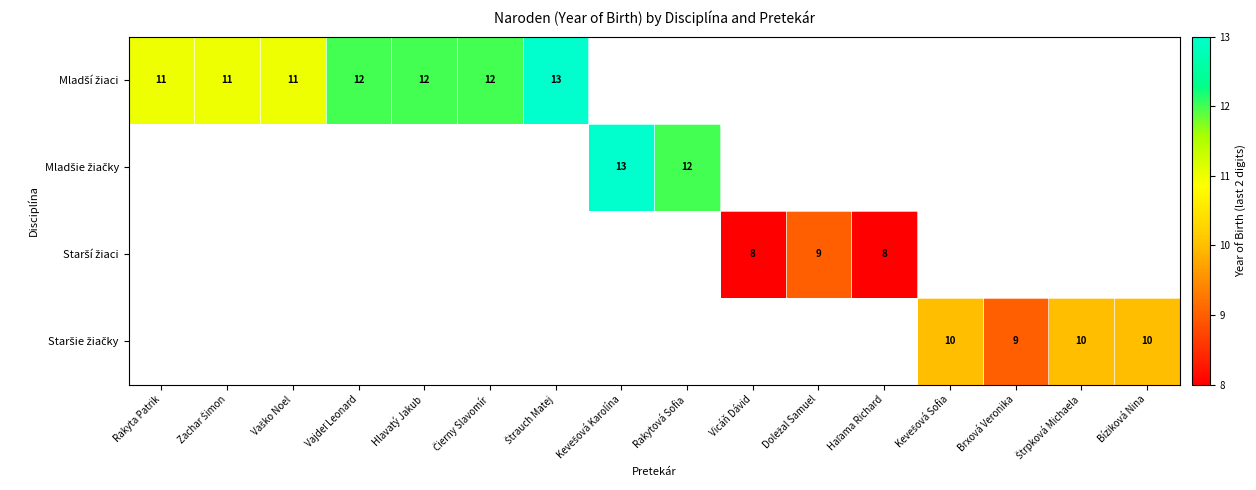

Is the value of Mladší žiaci at Zachar Šimon greater than the value of Staršie žiačky at Rakytová Sofia?

No